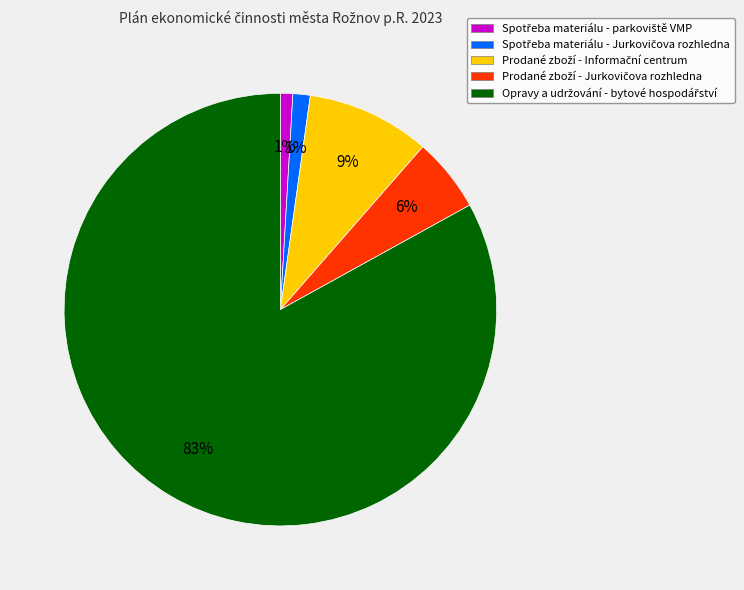

To the nearest percent, what is the average slice percentage?

20%